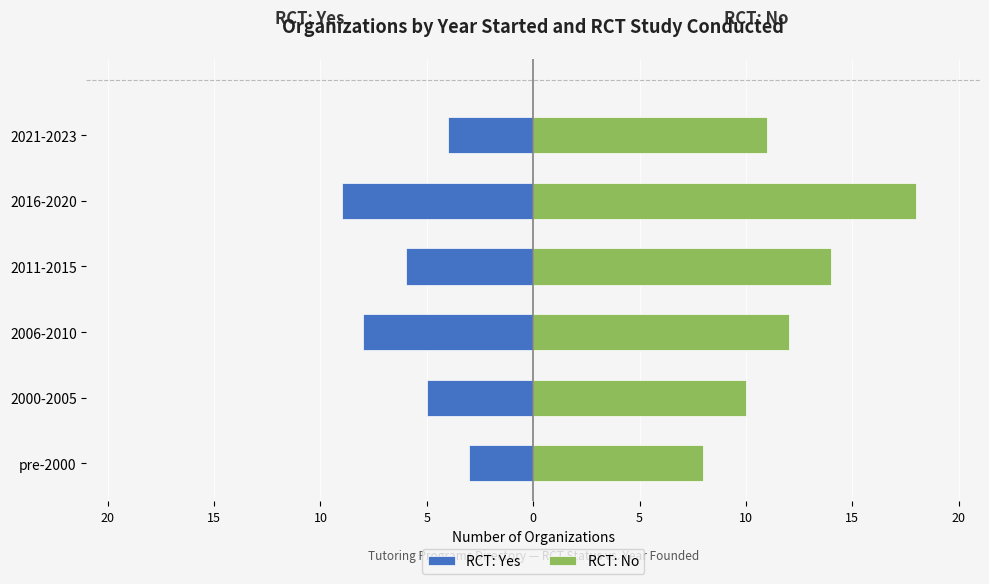

Rank the series by their average value, from highest to lowest.

RCT: No, RCT: Yes